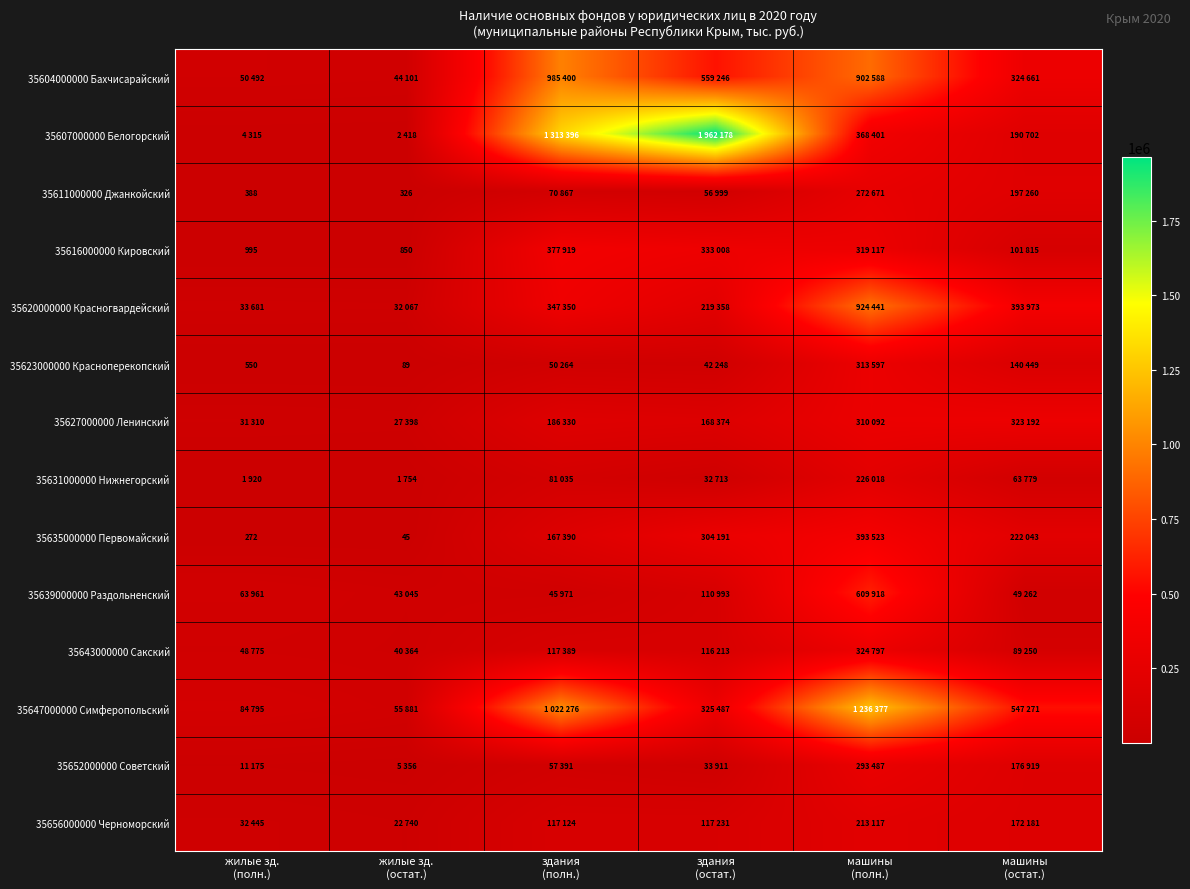

How many data points in 35643000000 Сакский are above 116213?

2